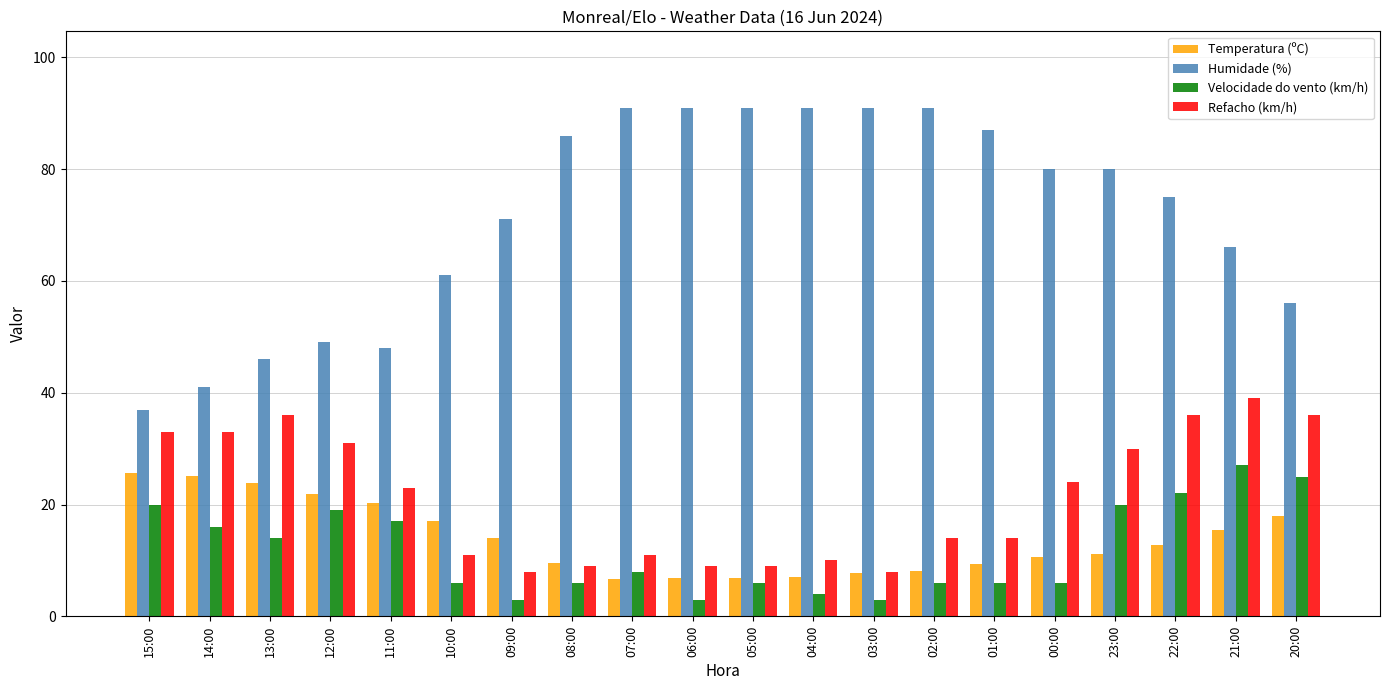

What is the highest value of the Humidade (%) series?

91.0